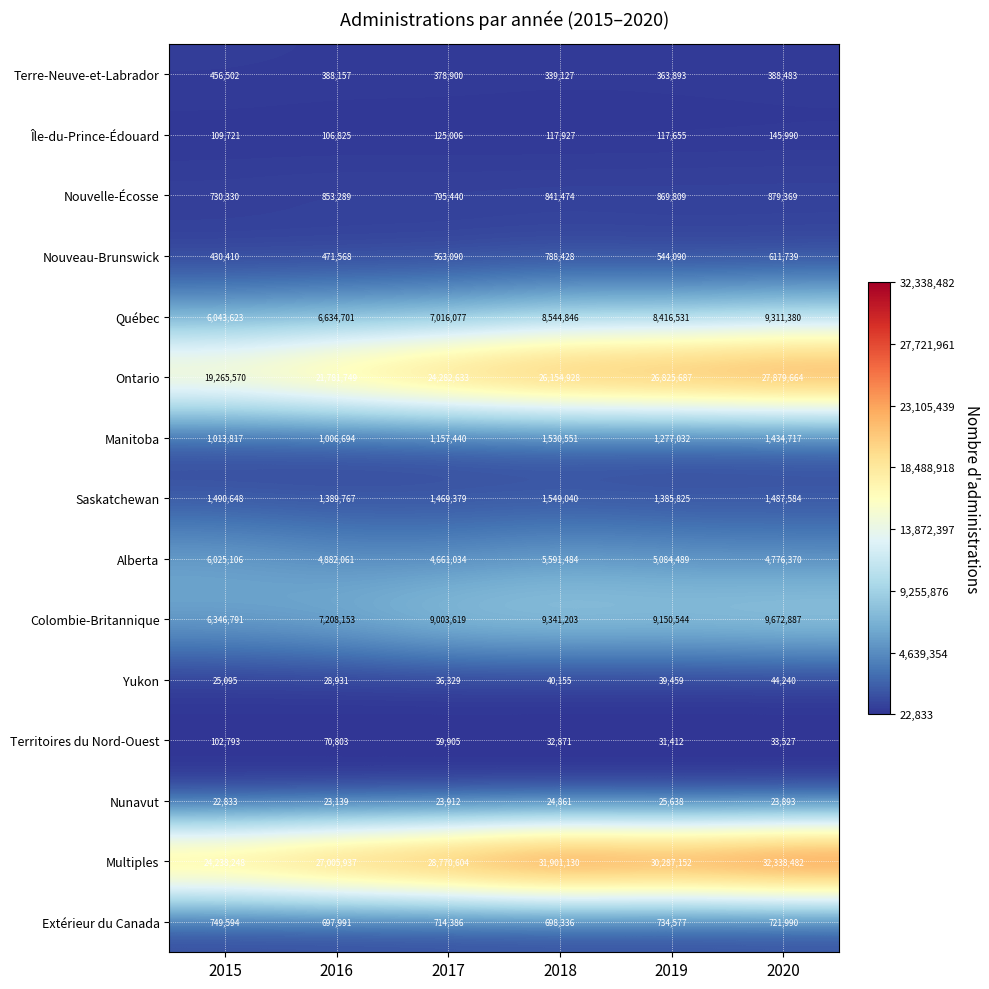

Is it true that Québec equals 9311380 at 2020?

True